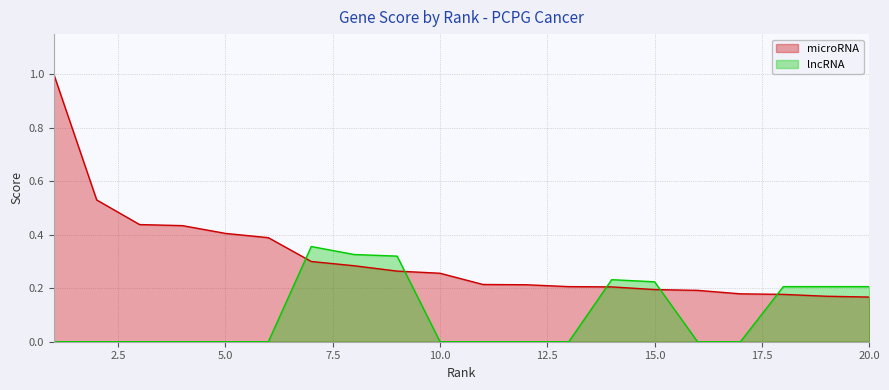

How many lines are shown in the chart?

2